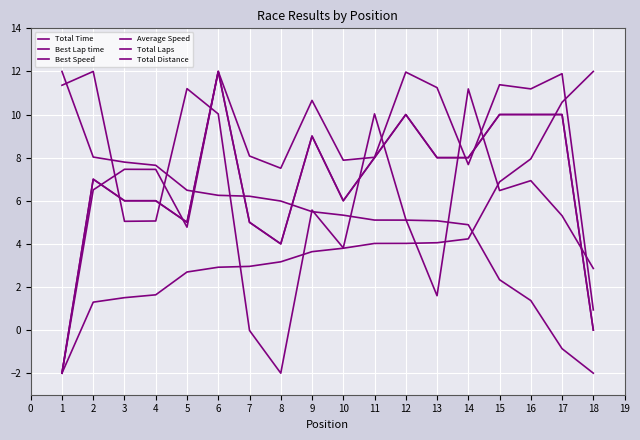

How many lines are shown in the chart?

6